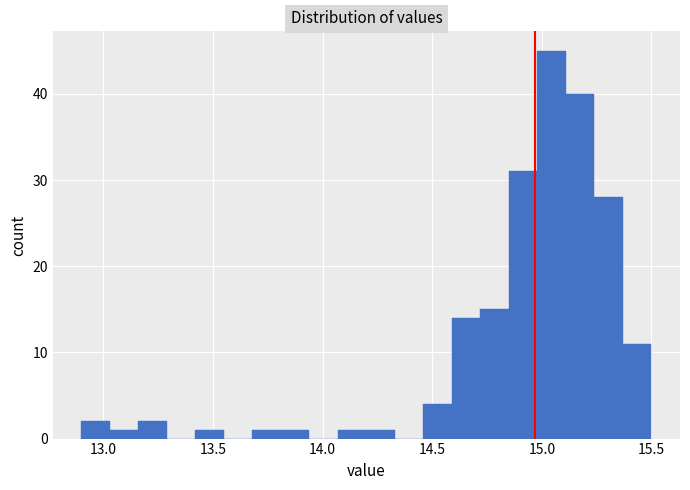

Read against the x-axis, roughly where is the centre of the tallest bar?

15.05